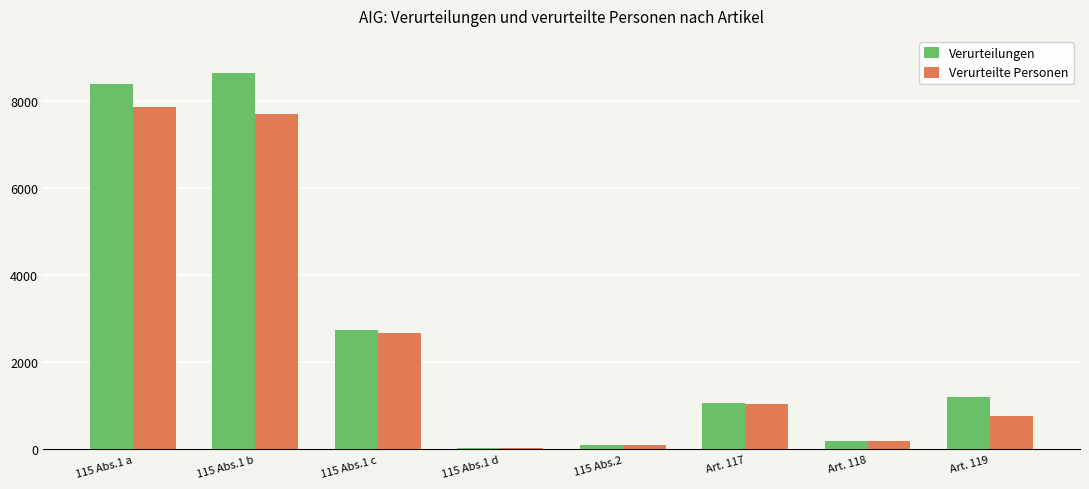

Which series changed the most between 115 Abs.1 b and 115 Abs.1 d?

Verurteilungen